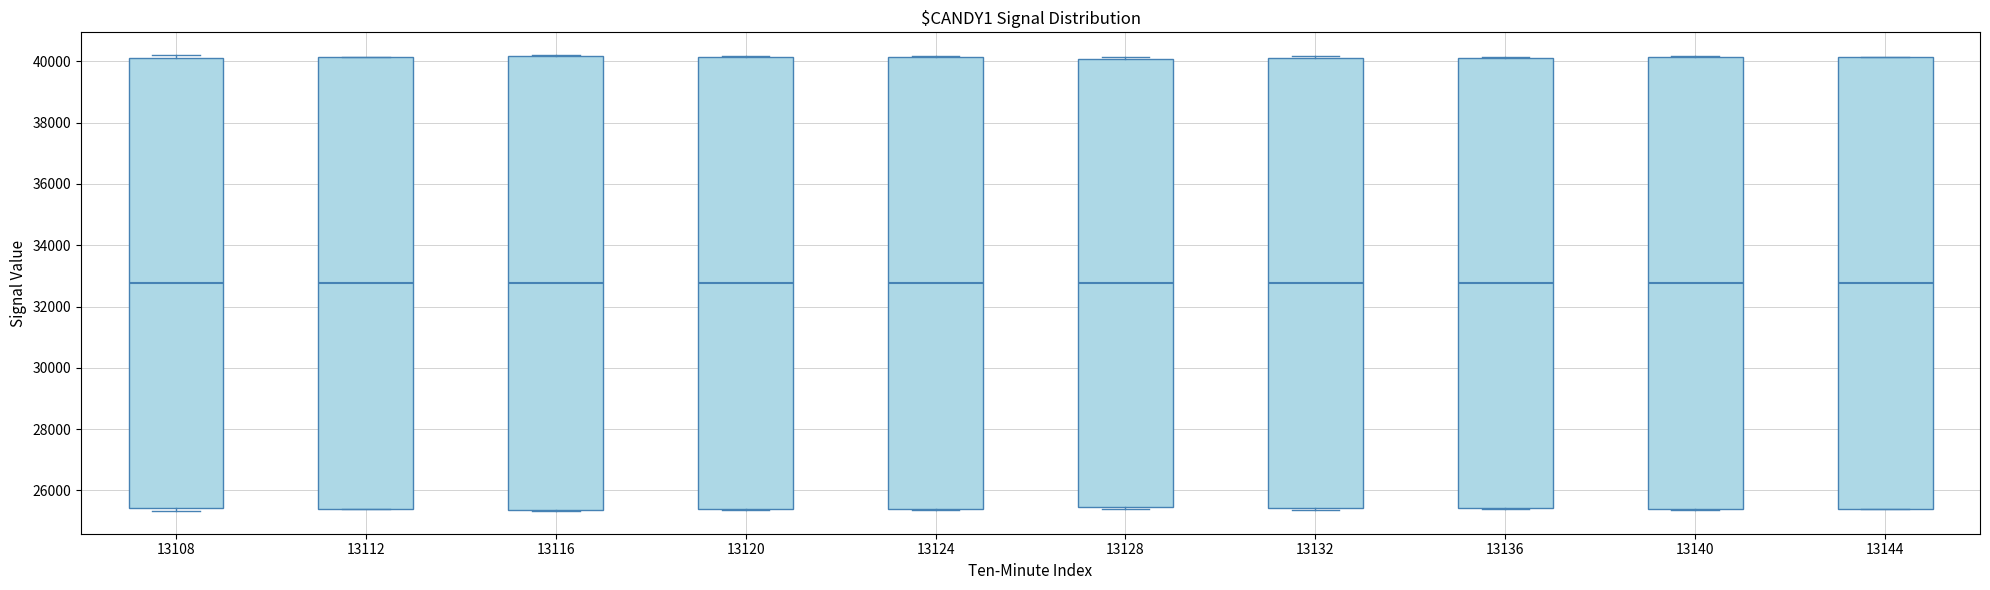

Reading left to right, read every box against the y-axis: the position of its median line, the range the box covers, and the ends of its whiskers. The values are not printed on the chart, so give them approximately, as read against the axis.

13108: median 32800, box 25400 to 40000, whiskers 25400 (just below the box's lower edge) to 40200
13112: median 32800, box 25400 to 40200, whiskers 25400 to 40200
13116: median 32800, box 25400 to 40200, whiskers 25400 to 40200
13120: median 32800, box 25400 to 40200, whiskers 25400 to 40200
13124: median 32800, box 25400 to 40200, whiskers 25400 to 40200
13128: median 32800, box 25400 to 40000, whiskers 25400 (just below the box's lower edge) to 40200
13132: median 32800, box 25400 to 40200, whiskers 25400 to 40200
13136: median 32800, box 25400 to 40200, whiskers 25400 to 40200
13140: median 32800, box 25400 to 40200, whiskers 25400 to 40200
13144: median 32800, box 25400 to 40200, whiskers 25400 to 40200